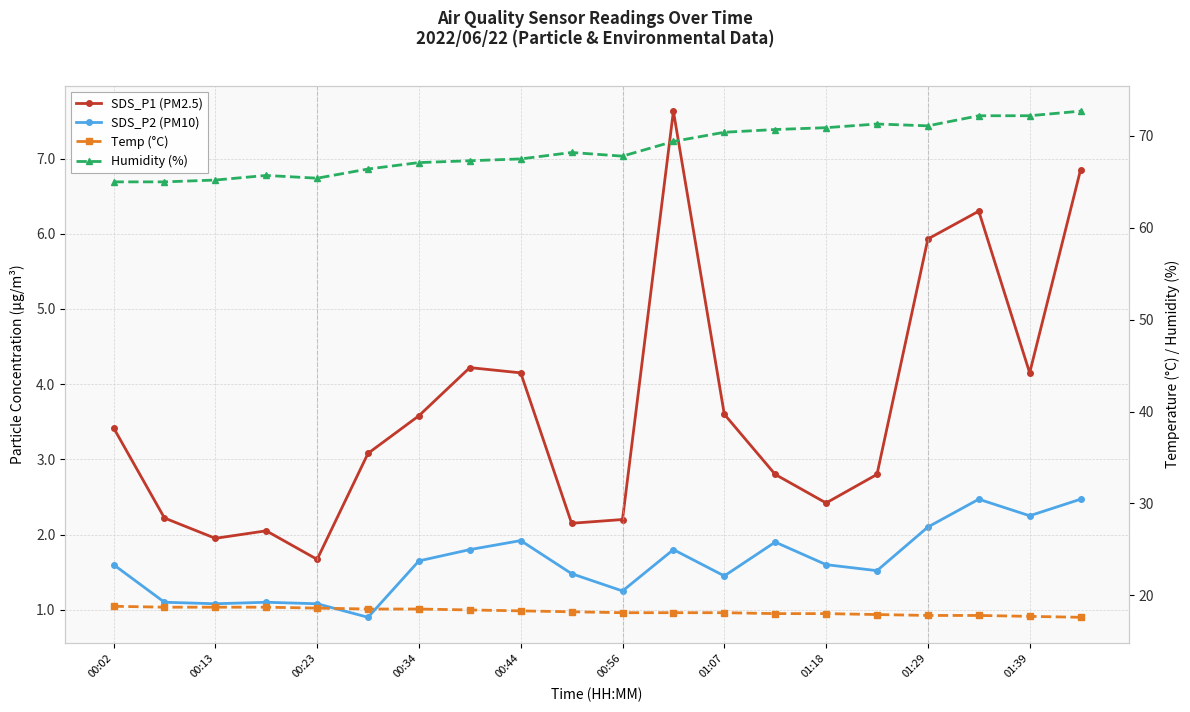

True or false: SDS_P1 (PM2.5) and Temp (°C) intersect in this chart.

False